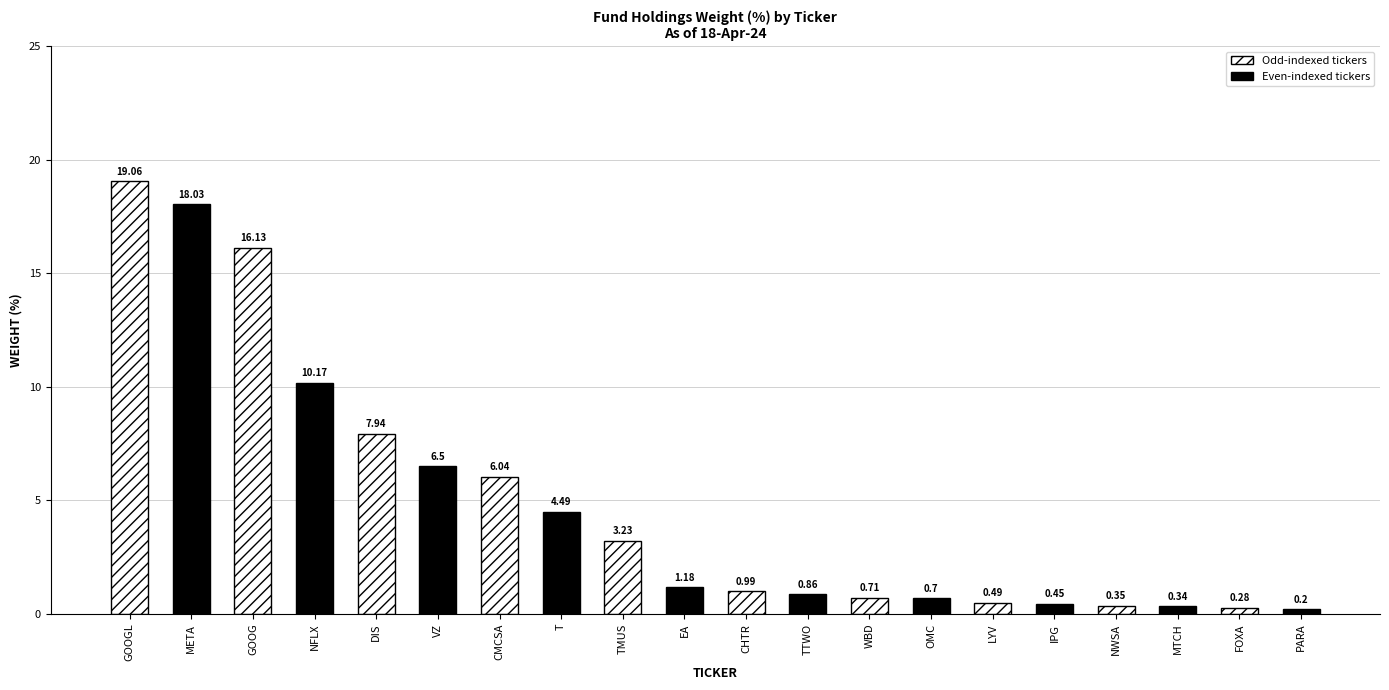

At which label does the data first exceed 1?

GOOGL